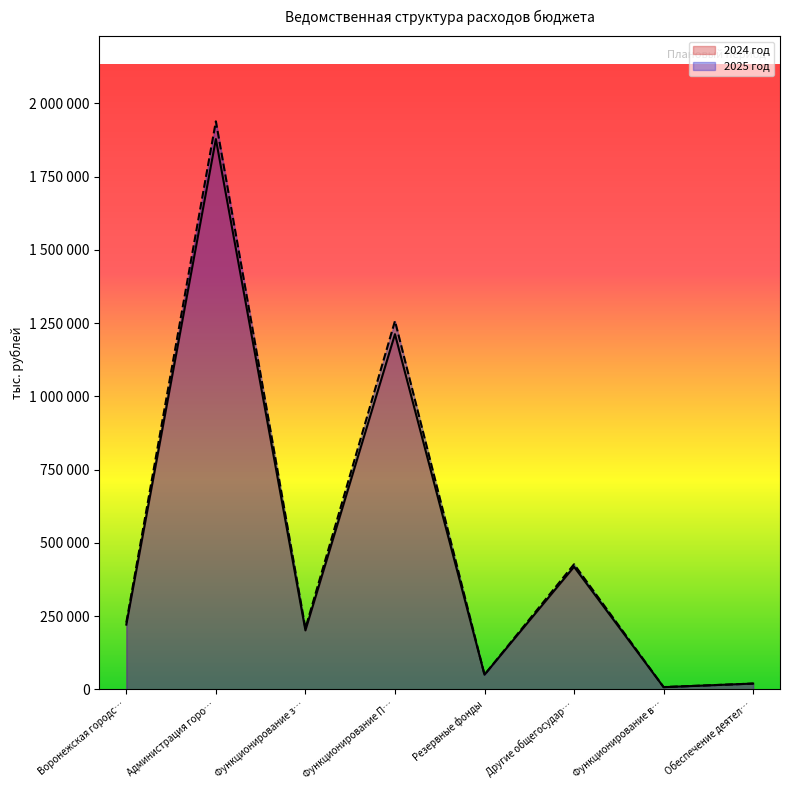

True or false: 2024 год and 2025 год cross at least once.

False